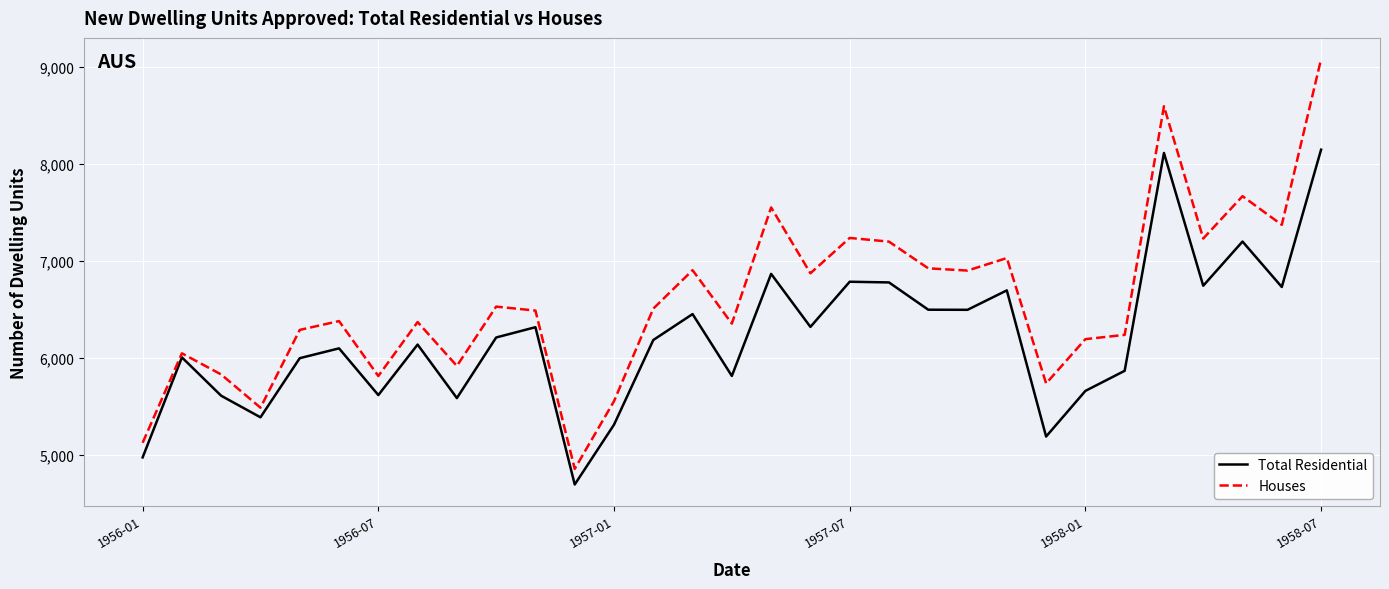

True or false: Houses has more than 1 interior local peaks.

True